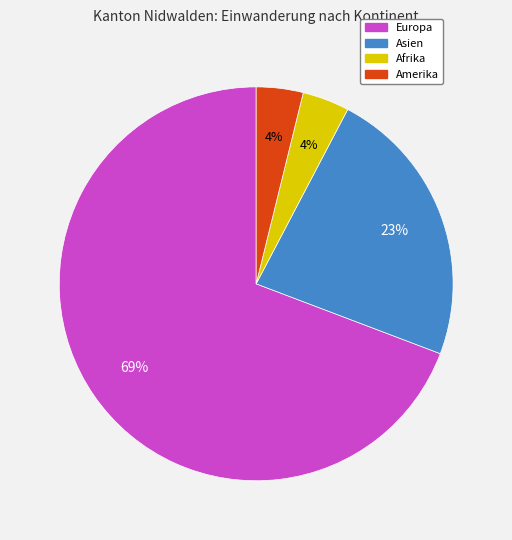

Is it true that Asien is 23% of the pie?

True